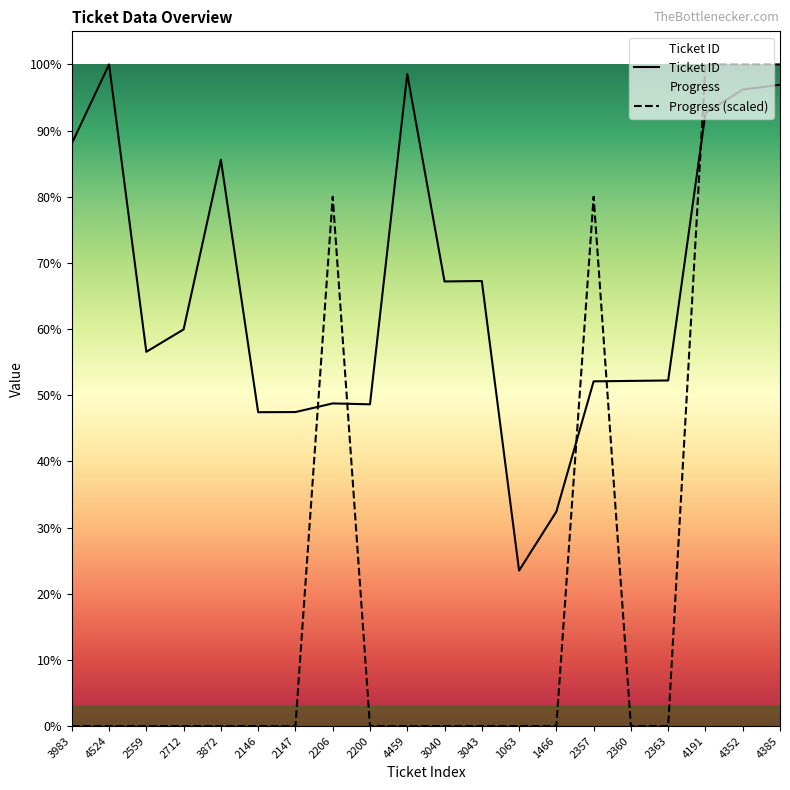

Between 1063 and 2147, which is larger?

2147